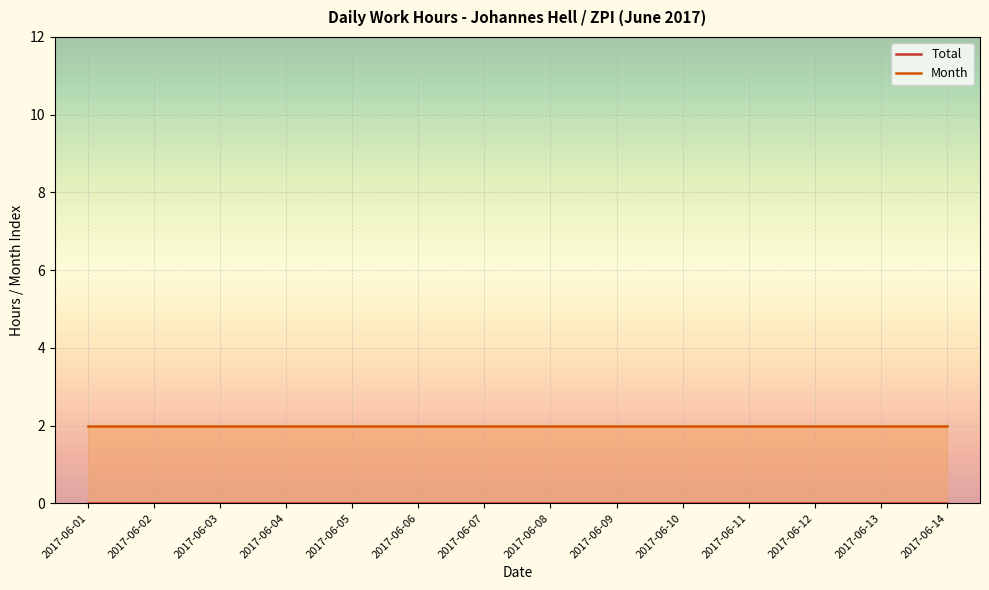

Rank the series at 2017-06-09 from highest to lowest value.

Month, Total